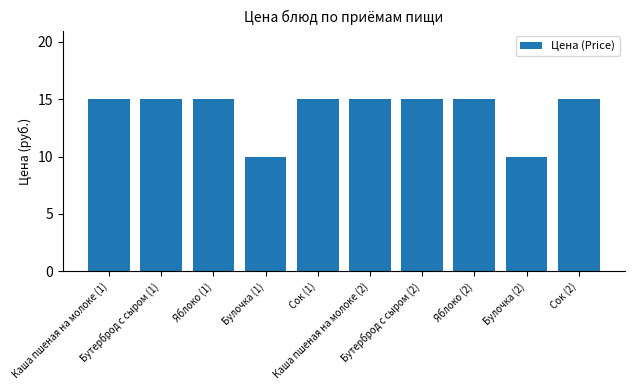

What is the difference between the maximum and minimum values?

5